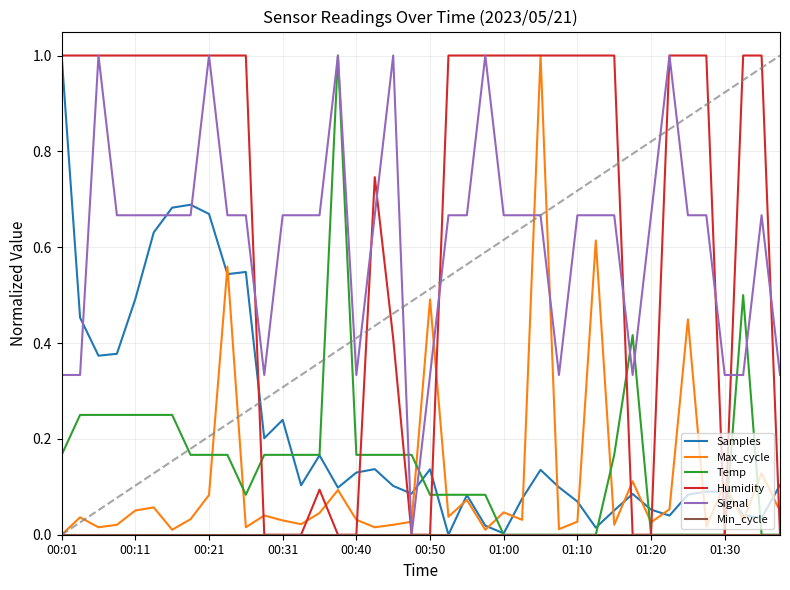

What is the maximum value shown in the chart?

1.0